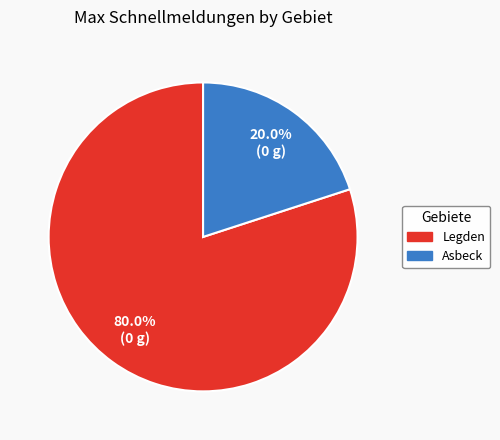

Does Asbeck represent more than half of the total?

No